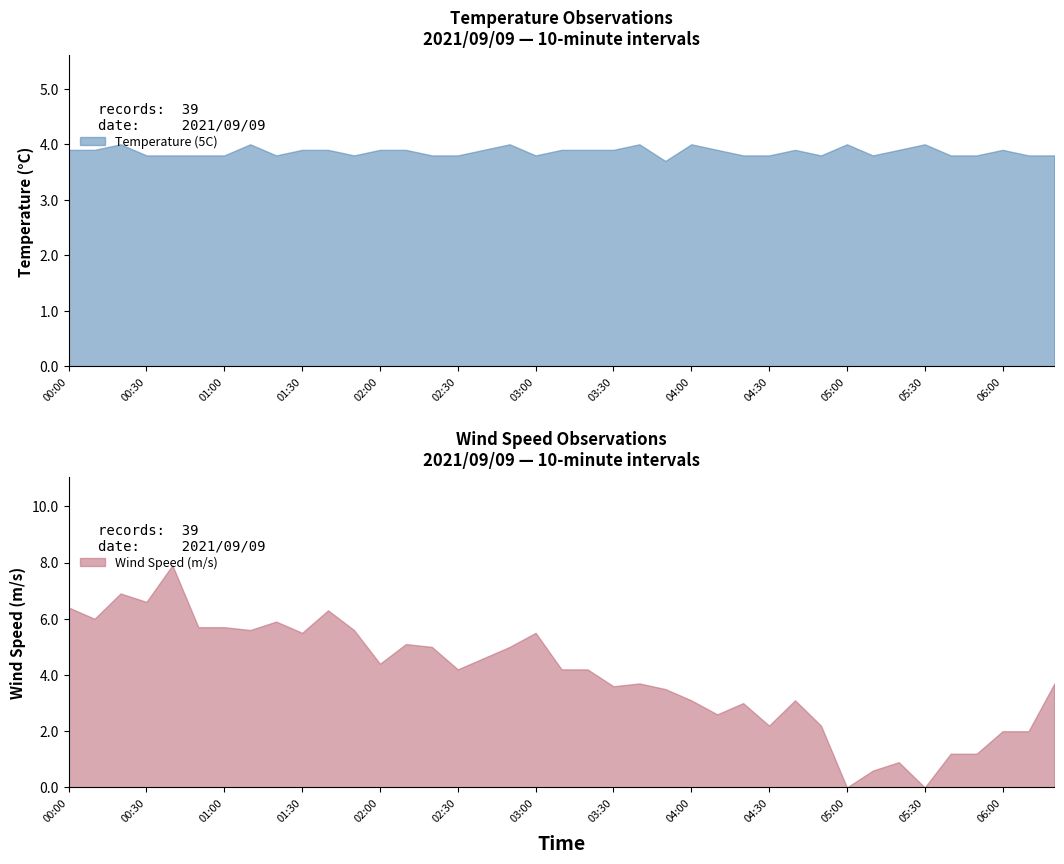

Which category has the highest value across all series?

00:40